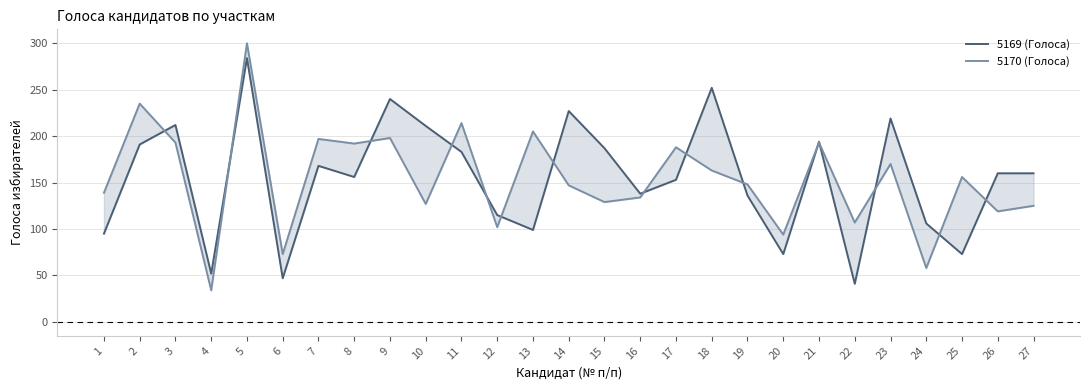

Does the chart display data point markers on the line(s)?

No